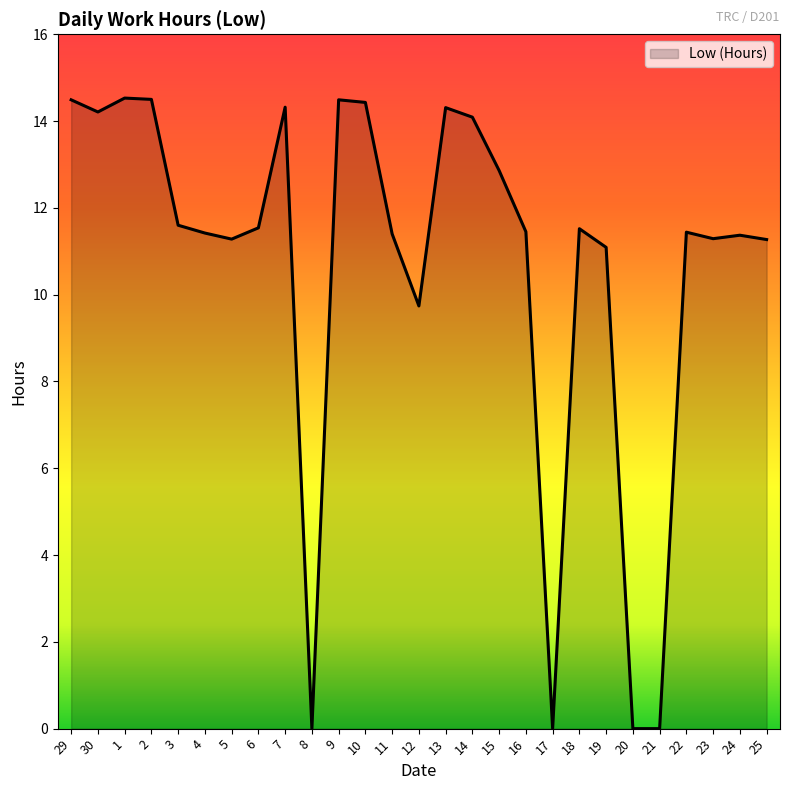

The value at 7 is 5.5. True or false?

False